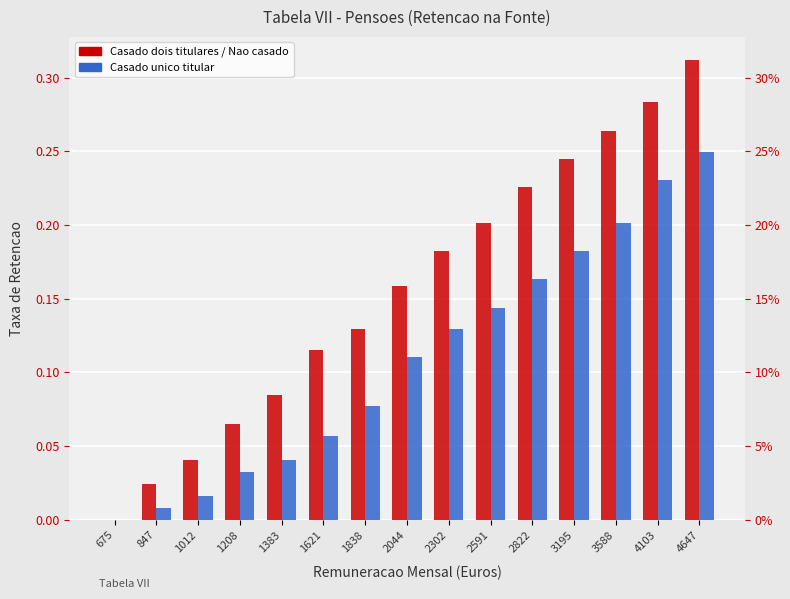

What is the average value of the Casado unico titular series?

0.1